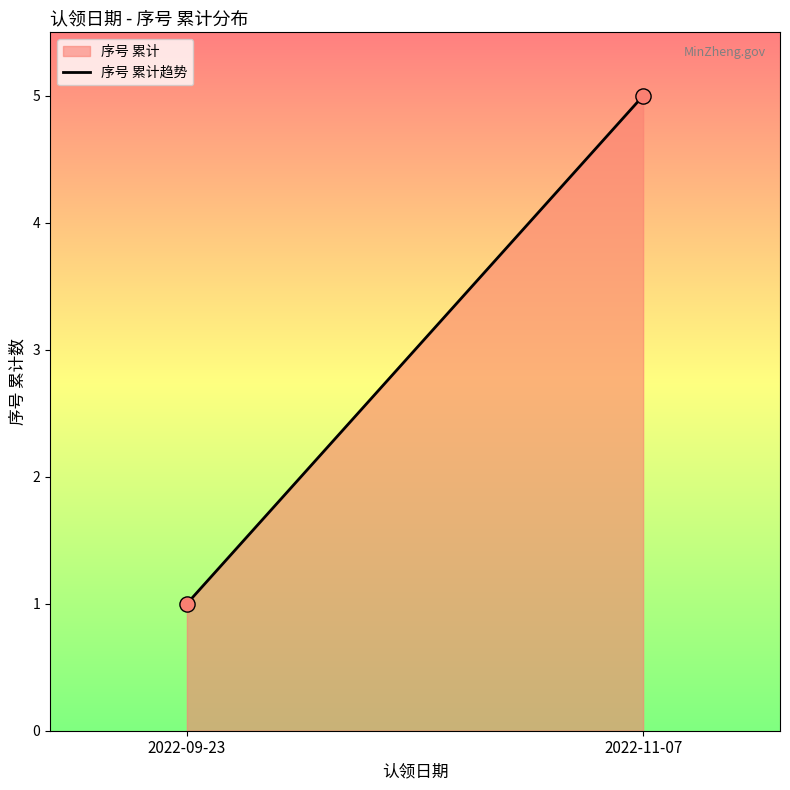

What is the range of Y values (max minus min)?

4